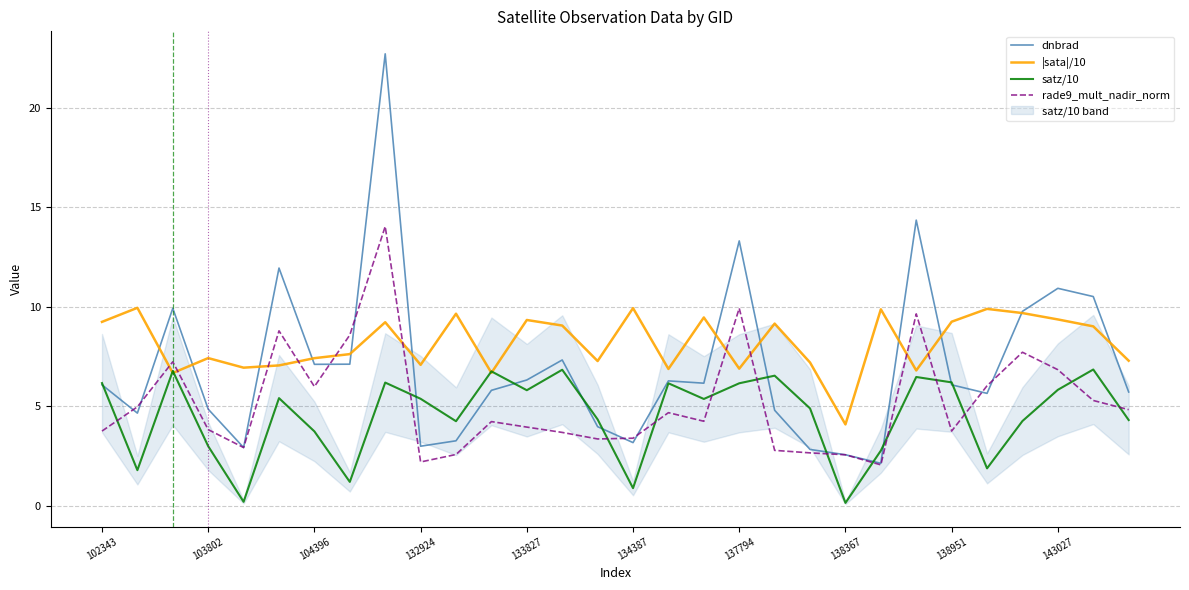

Which series has the largest total across all categories?

|sata|/10